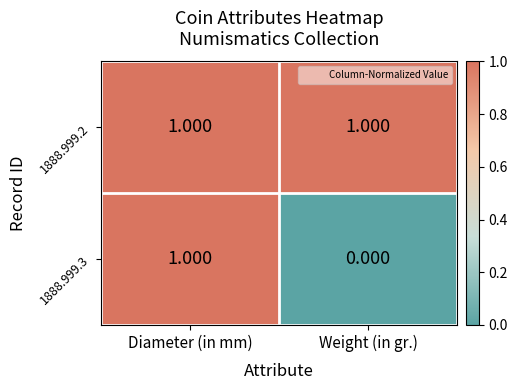

Between Diameter (in mm) and Weight (in gr.), which series saw the biggest shift?

1888.999.3